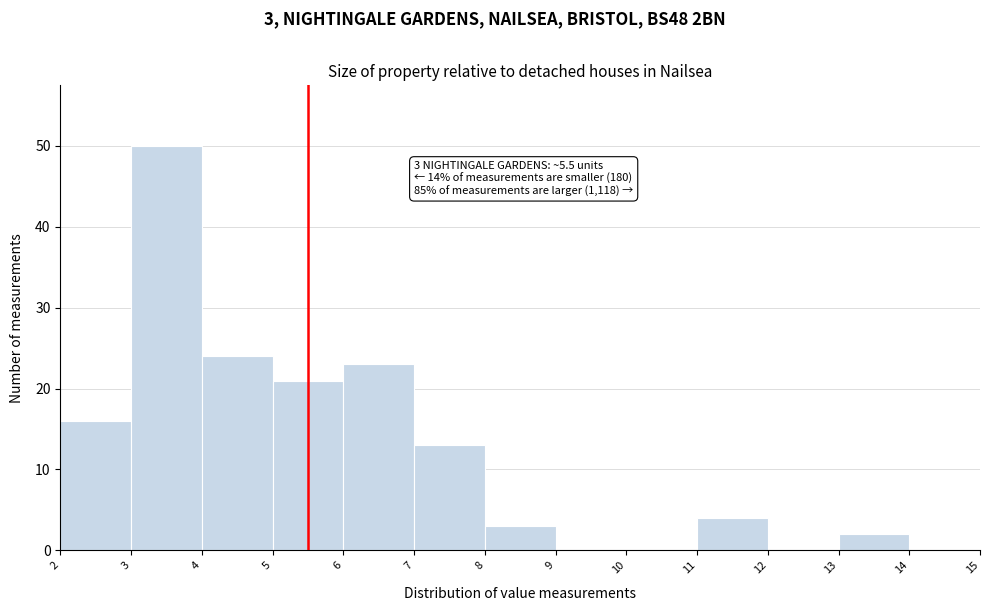

Which range on the x-axis has the tallest bar?

3 to 4